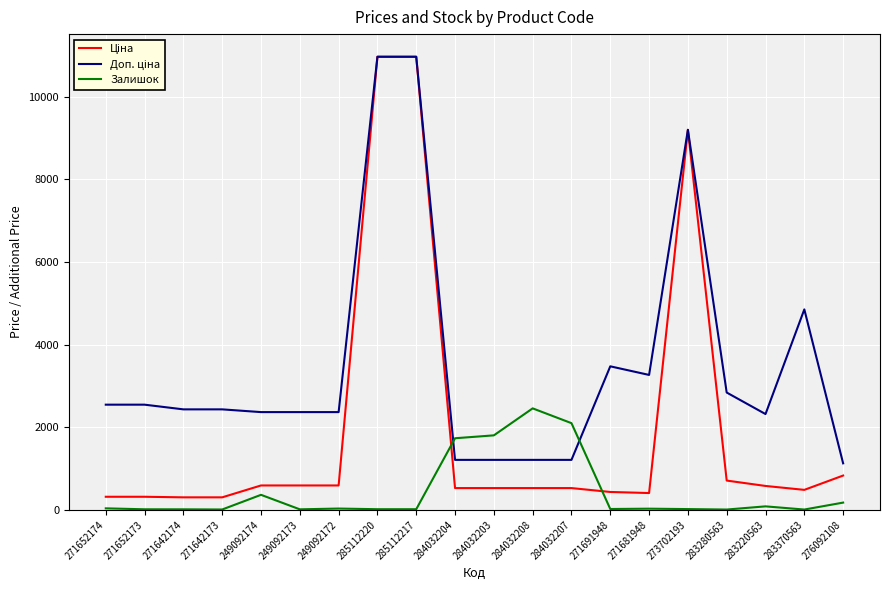

What is the difference between the highest and lowest values at 284032203?

1275.8